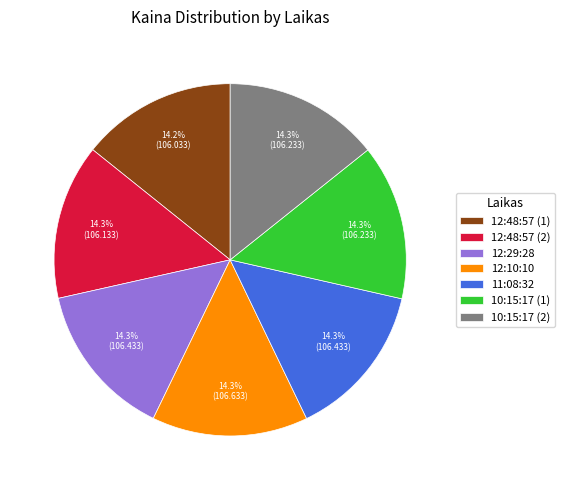

What is the ratio of the value at 12:29:28 to the value at 10:15:17 (2)?

1.0